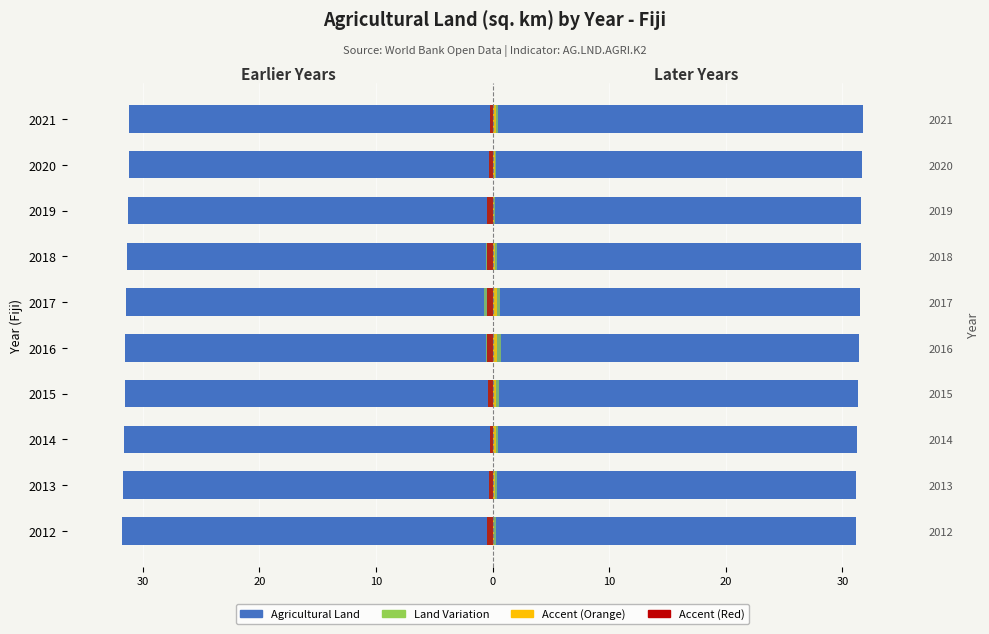

At how many categories does at least one series exceed 9?

10